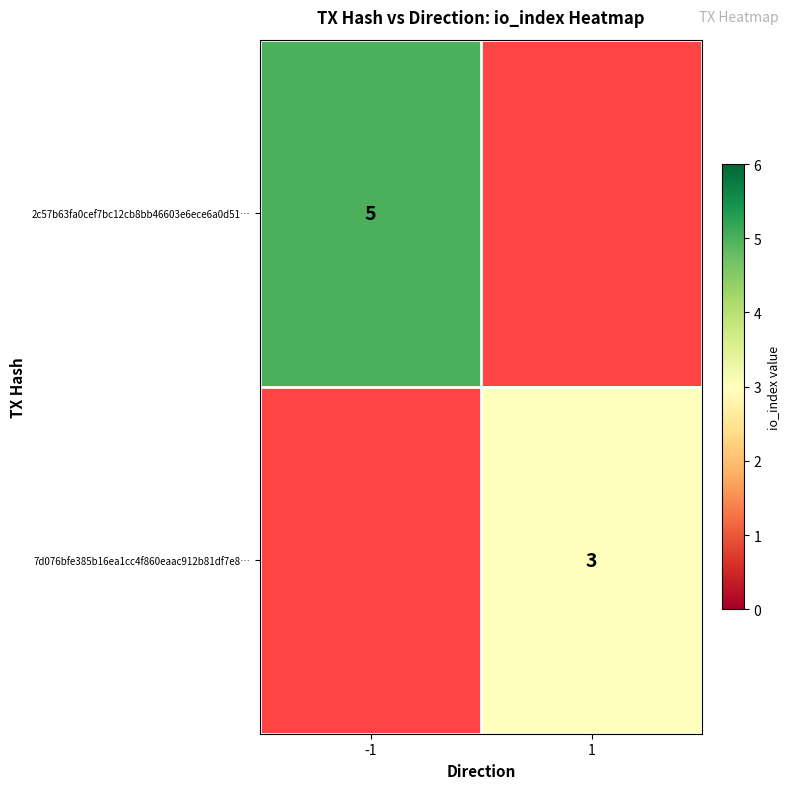

Is the value of 7d076bfe385b16ea1cc4f860eaac912b81df7e8… at 1 greater than the value of 2c57b63fa0cef7bc12cb8bb46603e6ece6a0d51… at -1?

No